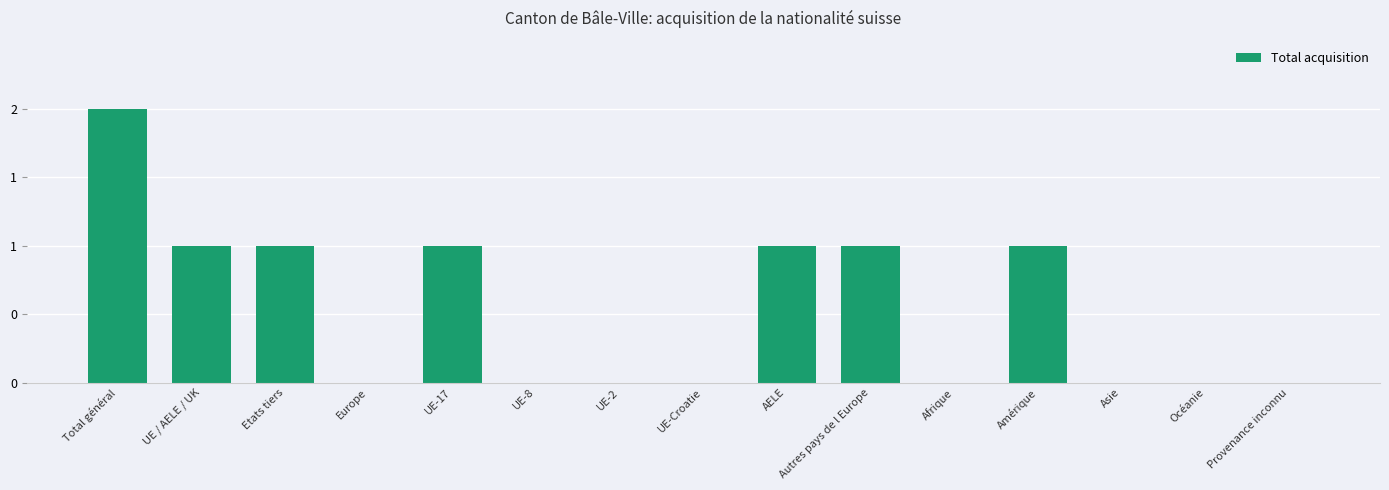

Which has a higher value, UE-17 or Europe?

UE-17